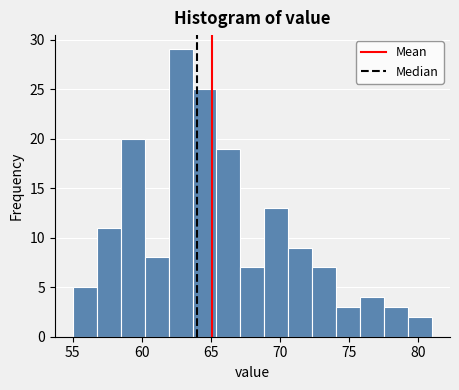

Around what value on the x-axis is the tallest bar? Give the approximate position of its centre, as read against the axis.

63.0